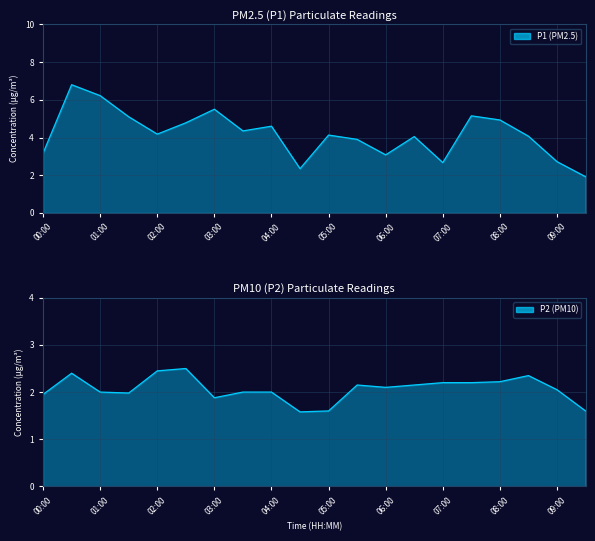

How many categories are shown in the chart?

20